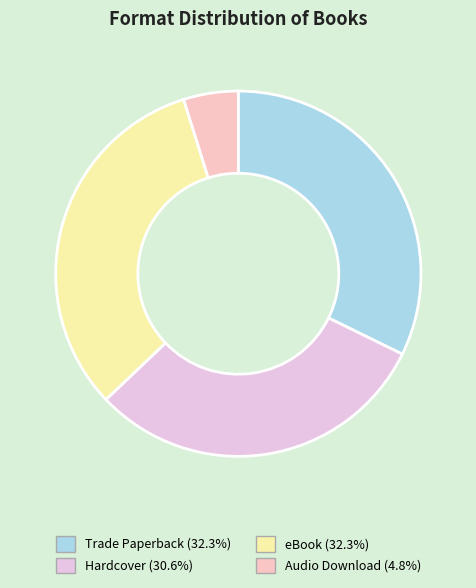

To the nearest percent, what is the average slice percentage?

25%